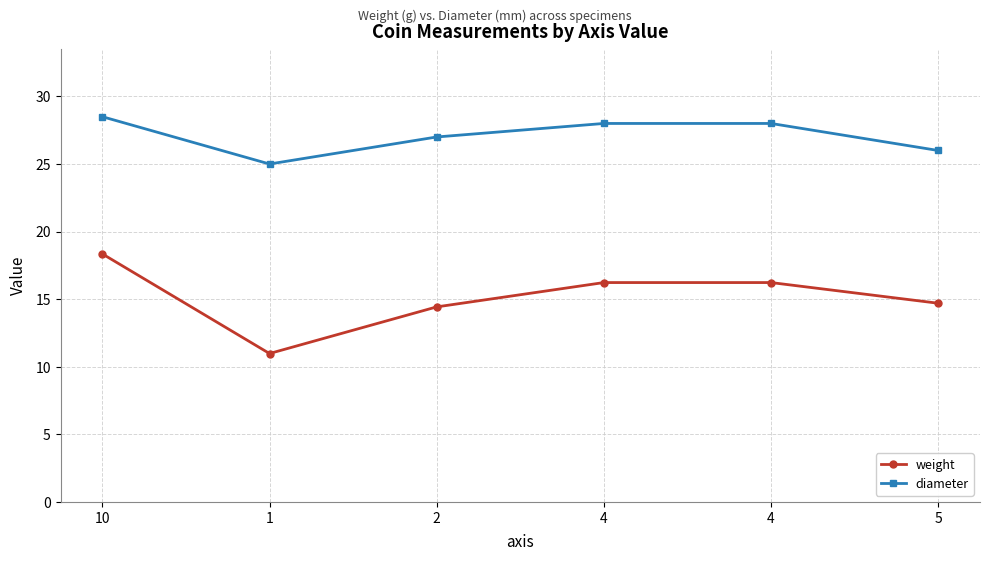

How many lines are shown in the chart?

2